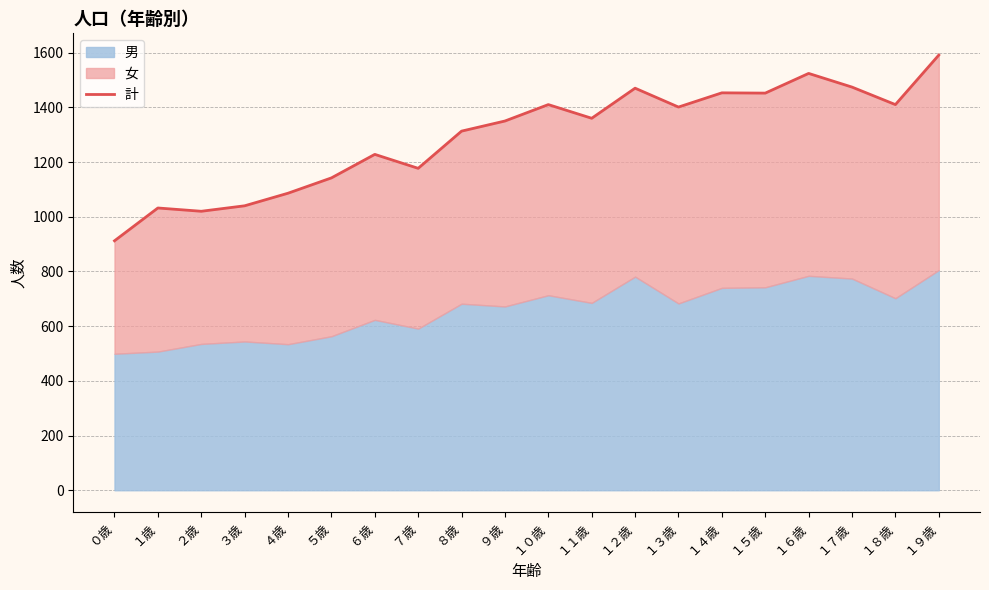

At which category does the data reach its first local valley?

２歳